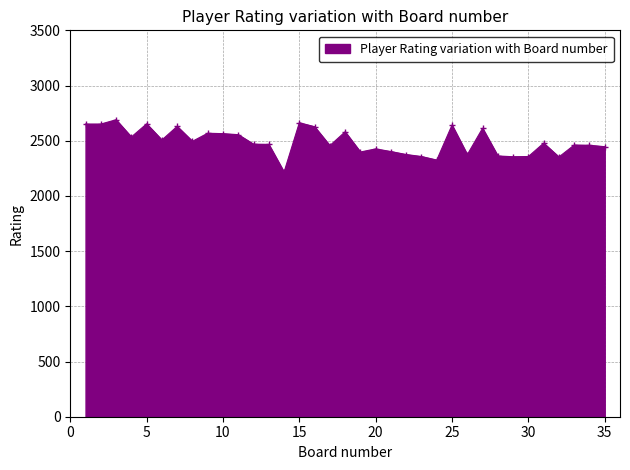

What is the value of the 11th point from the left?

2555